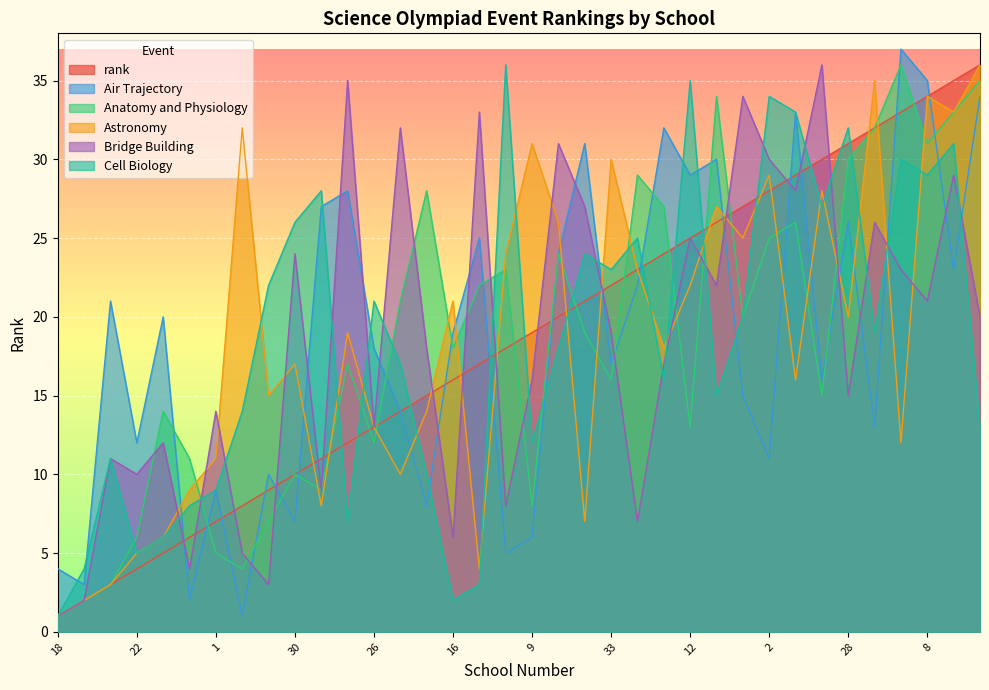

Reading left to right, what are all the values shown in this chart?

rank: 1	2	3	4	5	6	7	8	9	10	11	12	13	14	15	16	17	18	19	20	21	22	23	24	25	26	27	28	29	30	31	32	33	34	35	36
Air Trajectory: 4	3	21	12	20	2	9	1	10	7	27	28	18	14	8	19	25	5	6	24	31	17	22	32	29	30	15	11	33	16	26	13	37	35	23	34
Anatomy and Physiology: 1	2	3	6	14	11	5	4	7	10	9	17	12	21	28	18	22	23	8	24	19	16	29	27	13	34	20	25	26	15	30	32	36	31	33	35
Astronomy: 1	2	3	5	6	9	11	32	15	17	8	19	13	10	14	21	4	24	31	26	7	30	23	18	22	27	25	29	16	28	20	35	12	34	33	36
Bridge Building: 1	2	11	10	12	4	14	5	3	24	9	35	13	32	18	6	33	8	16	31	27	19	7	17	25	22	34	30	28	36	15	26	23	21	29	20
Cell Biology: 1	4	11	5	6	8	9	14	22	26	28	7	21	17	10	2	3	36	12	18	24	23	25	16	35	15	20	34	33	27	32	19	30	29	31	13